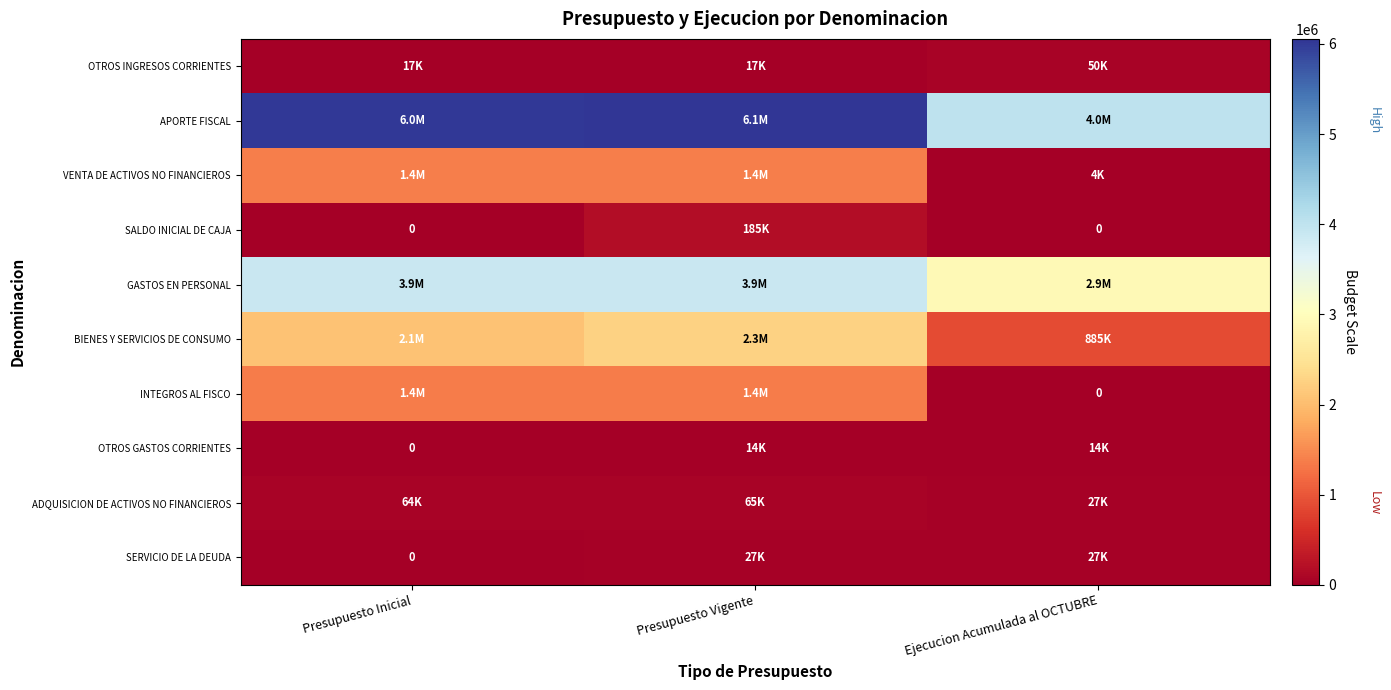

How many data points in SERVICIO DE LA DEUDA are above 26907?

1